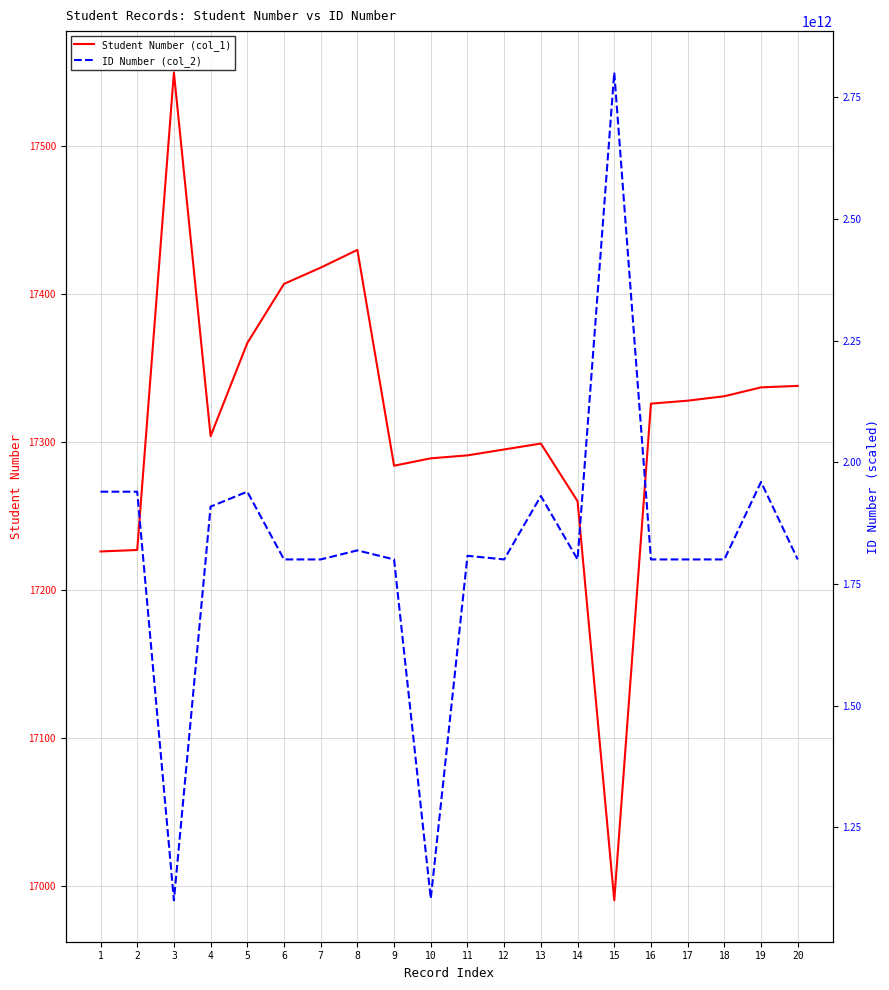

Reading right to left, extract all data points from this chart.

Student Number (col_1): 20=17338	19=17337	18=17331	17=17328	16=17326	15=16990	14=17260	13=17299	12=17295	11=17291	10=17289	9=17284	8=17430	7=17418	6=17407	5=17367	4=17304	3=17550	2=17227	1=17226
ID Number (col_2): 20=1800701281937	19=1959900764374	18=1800701292394	17=1800701289369	16=1800701291738	15=2801301038716	14=1800701290324	13=1931001071310	12=1800701288702	11=1808200014771	10=1103703622994	9=1800701289393	8=1819300014618	7=1800701290057	6=1800701289555	5=1939900509064	4=1909300013114	3=1100201714245	2=1939900505719	1=1939900553730